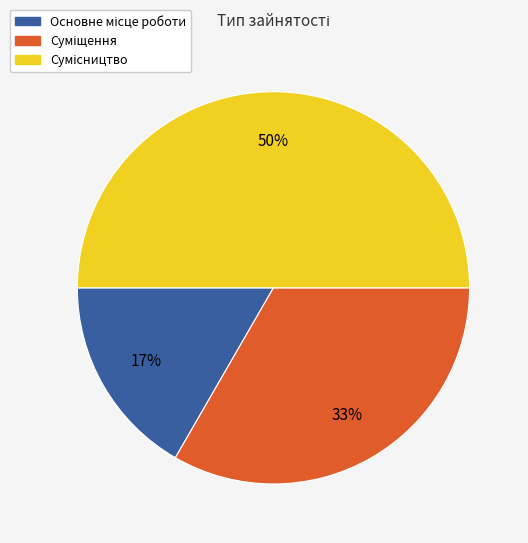

To the nearest percent, what is the difference between the largest and smallest slice percentages?

33%